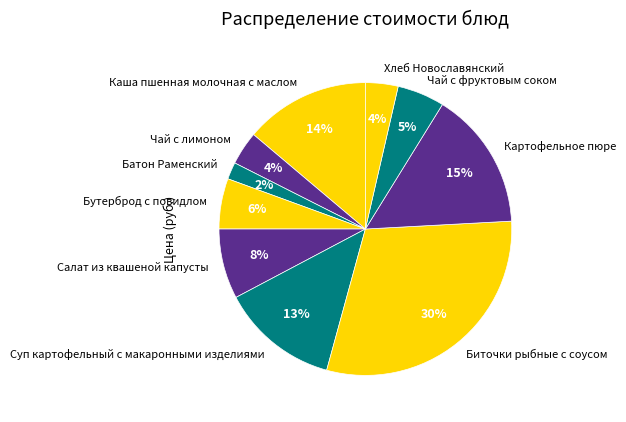

Which category has the smallest portion of the pie?

Батон Раменский